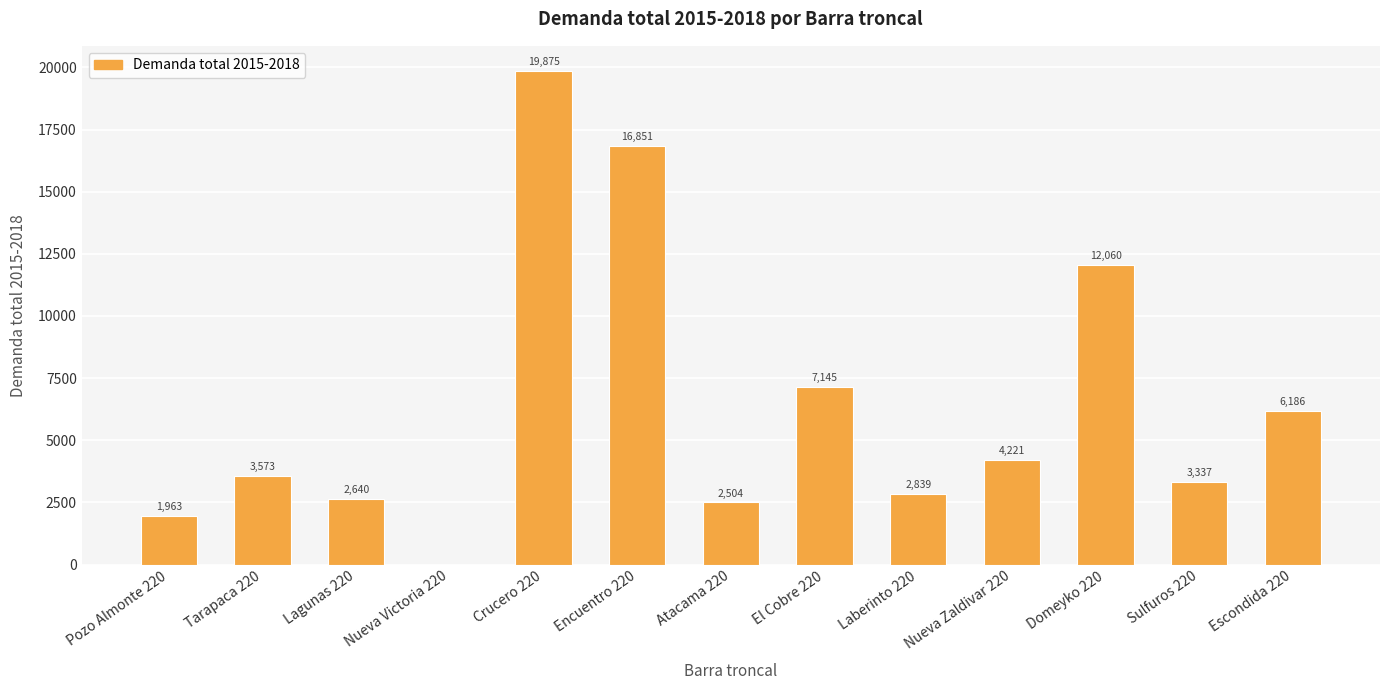

Which has a higher value, Domeyko 220 or Pozo Almonte 220?

Domeyko 220